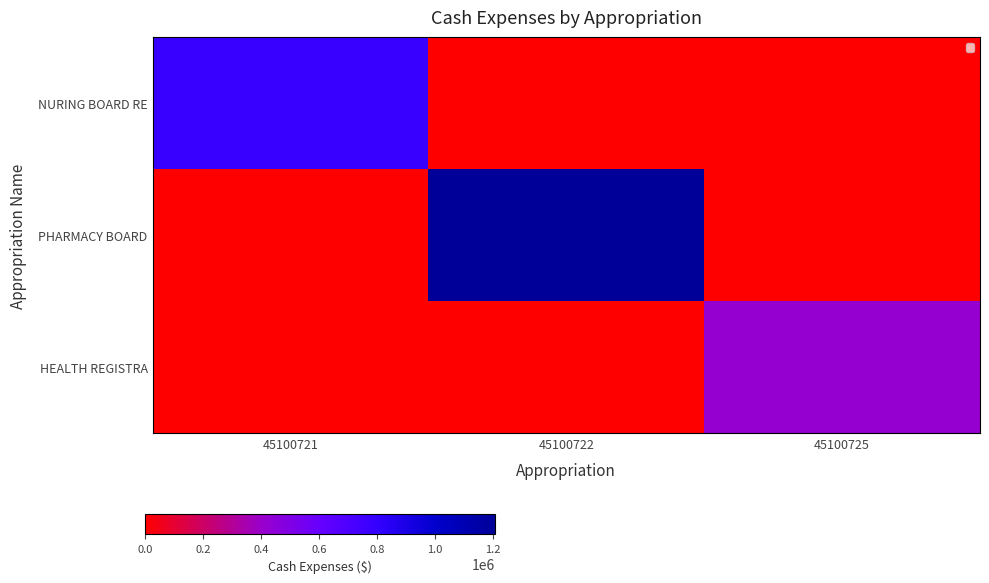

Count the number of categories in the chart.

3